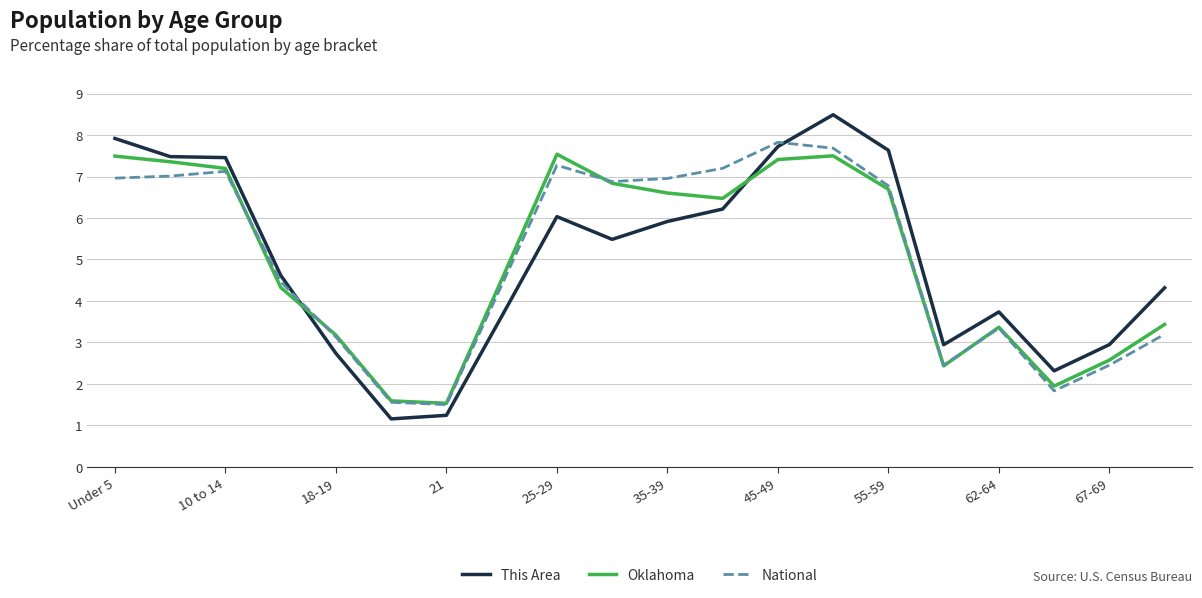

Which series has the largest range (max minus min)?

This Area